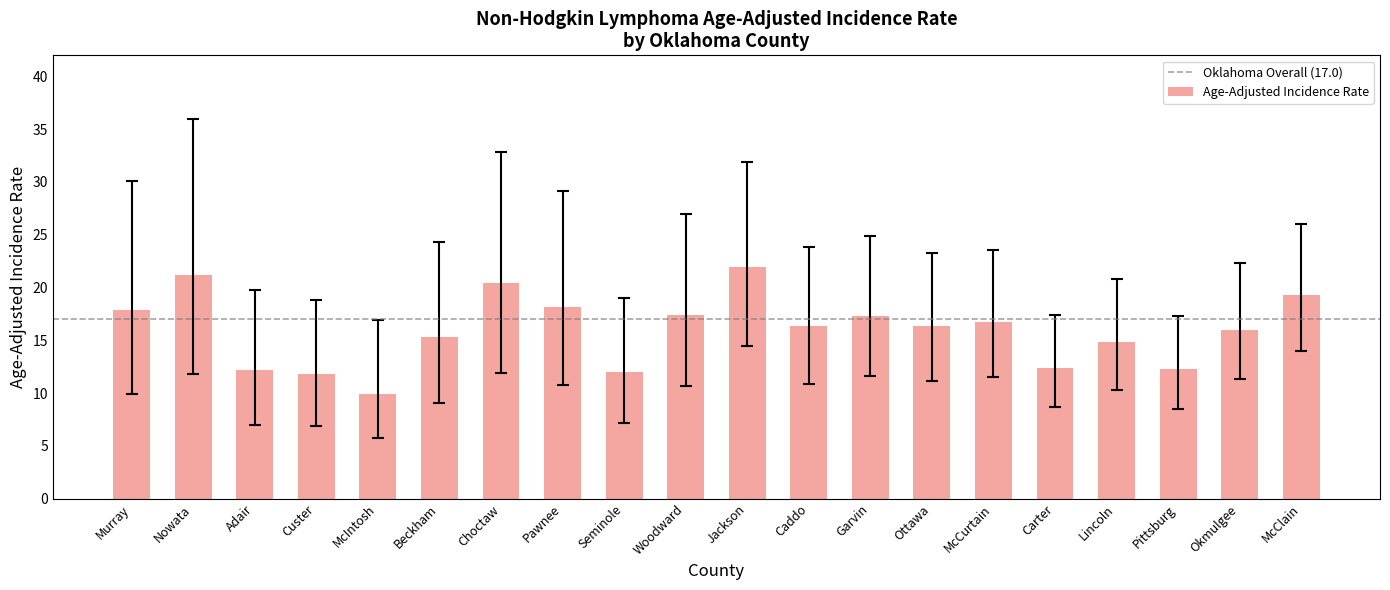

What is the change in value from Adair to McIntosh?

-2.3